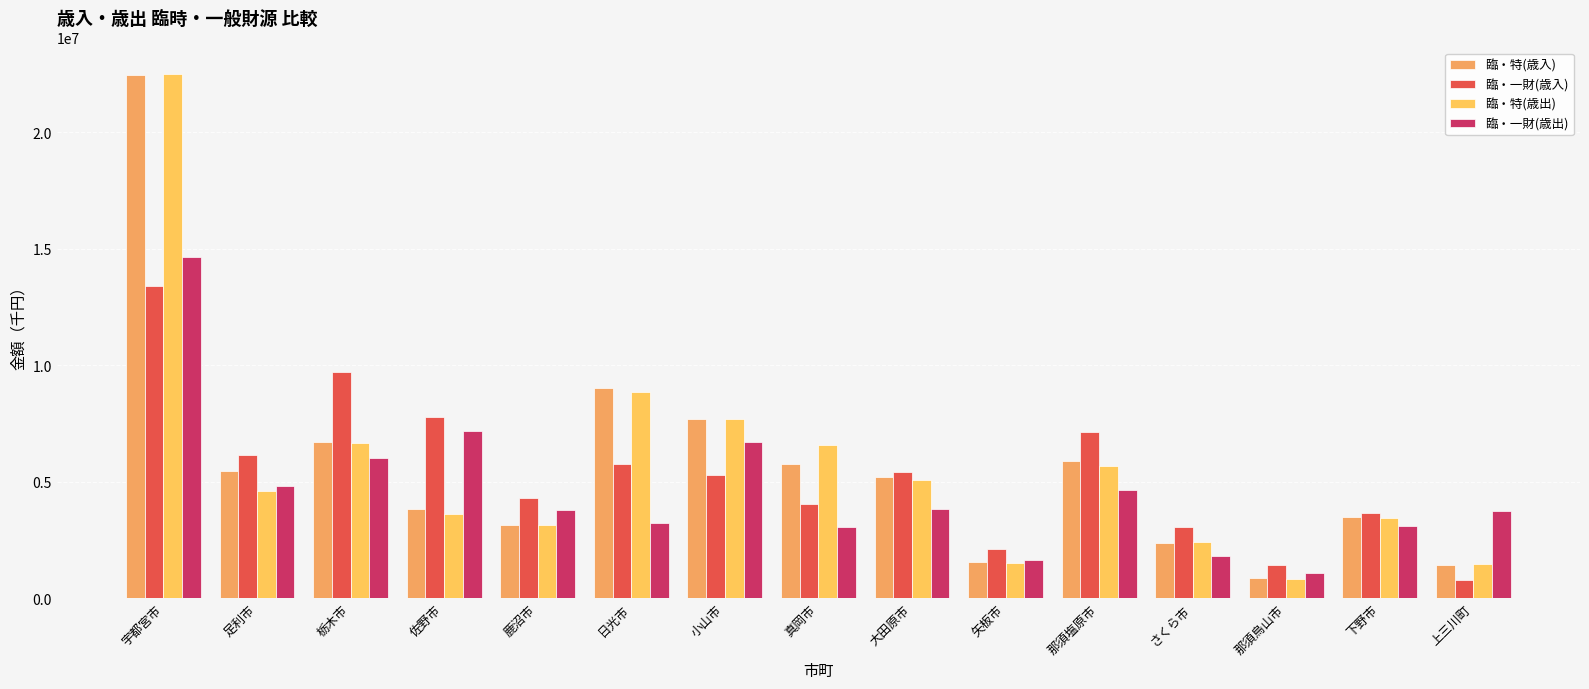

Which label corresponds to the largest value in the chart?

宇都宮市